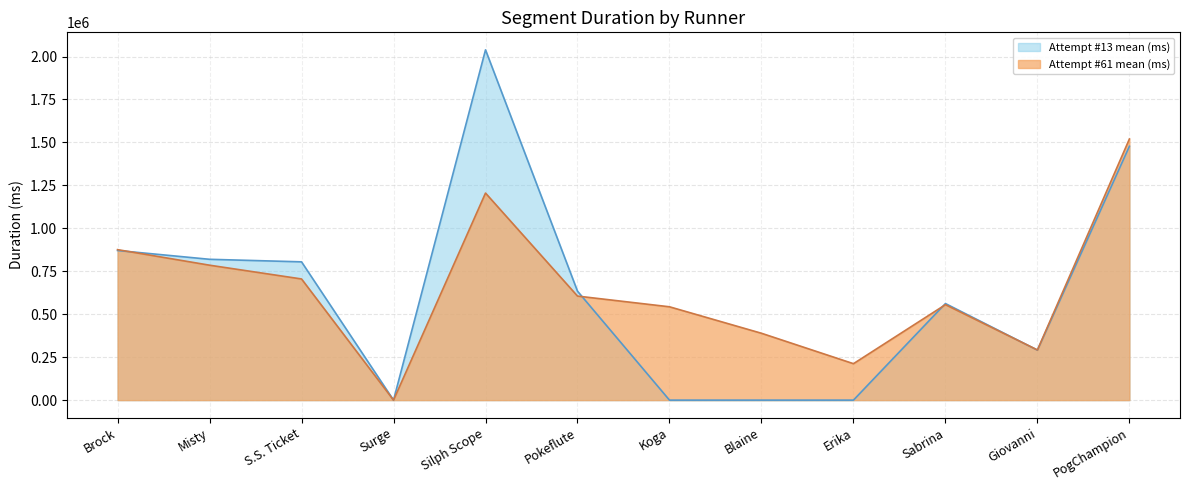

True or false: Attempt #61 mean (ms) has a value of 801533 at Pokeflute.

False